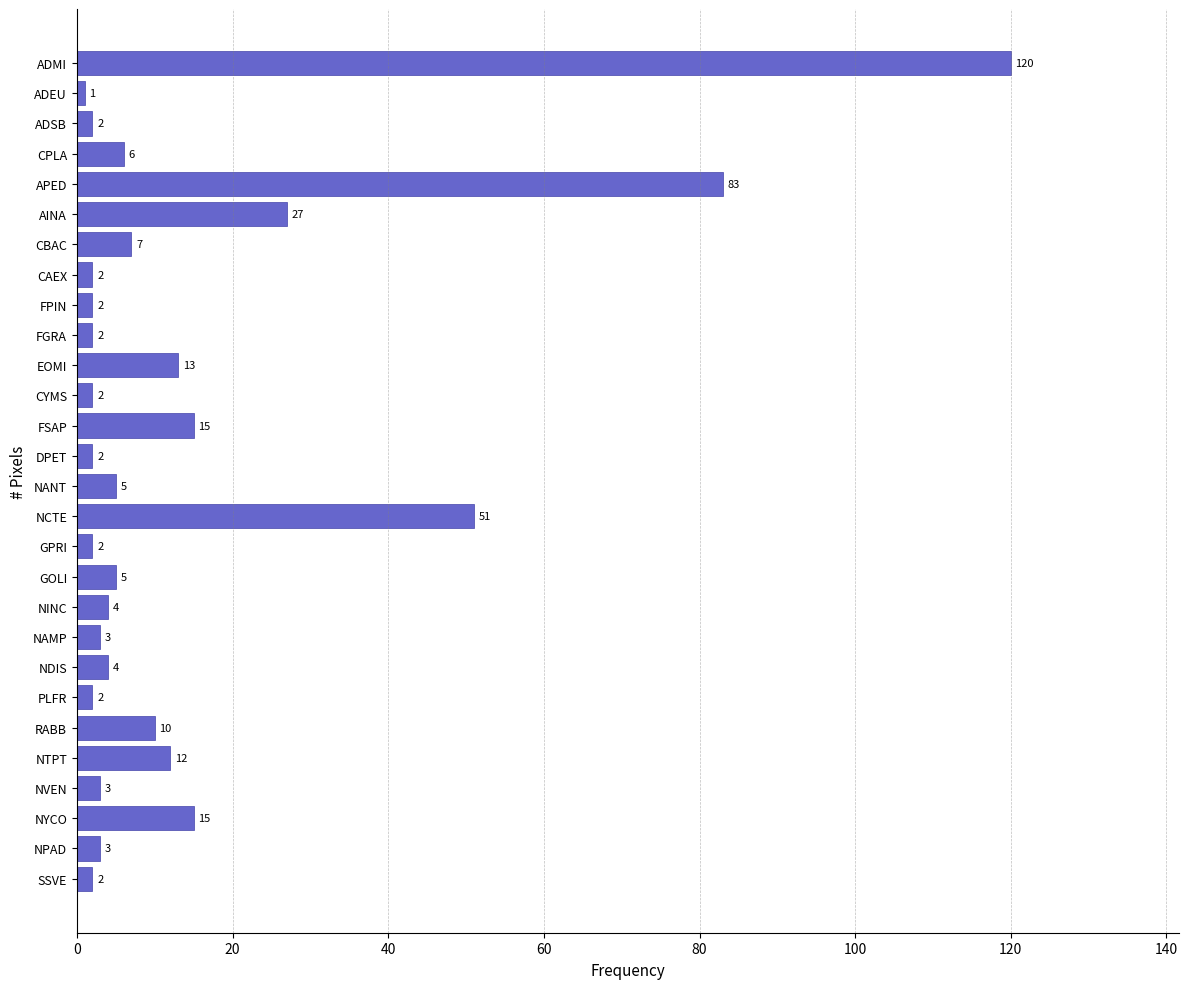

Reading bottom to top, transcribe all the data shown in this chart.

2	3	15	3	12	10	2	4	3	4	5	2	51	5	2	15	2	13	2	2	2	7	27	83	6	2	1	120